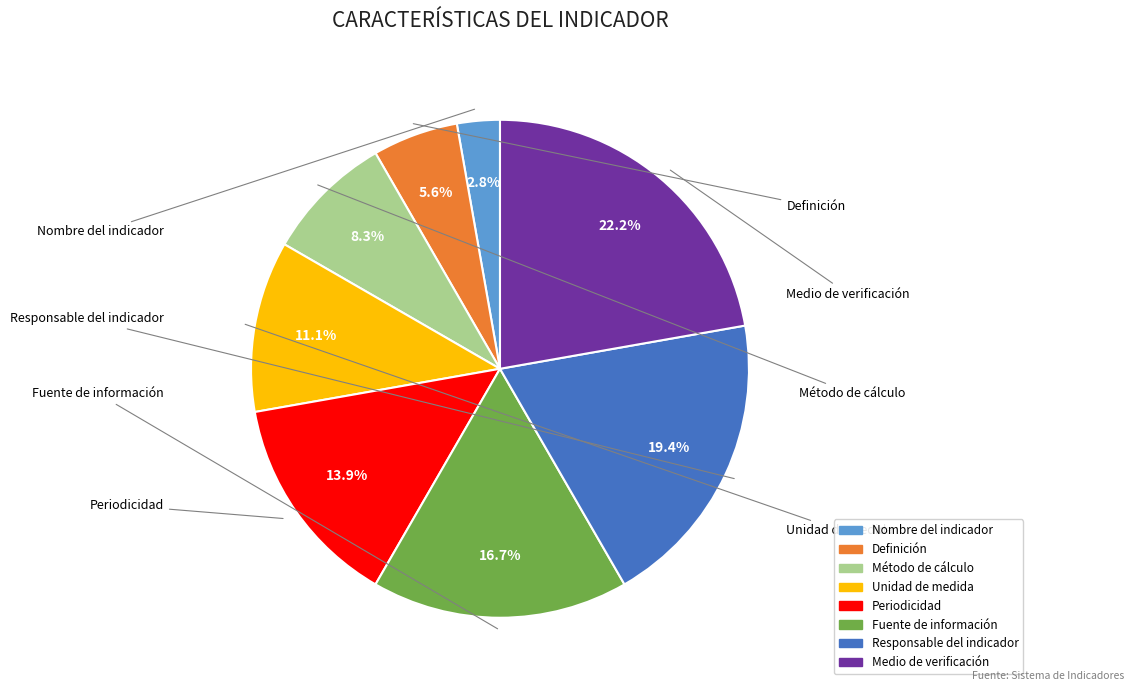

Rank the categories by value from highest to lowest.

Medio de verificación, Responsable del indicador, Fuente de información, Periodicidad, Unidad de medida, Método de cálculo, Definición, Nombre del indicador